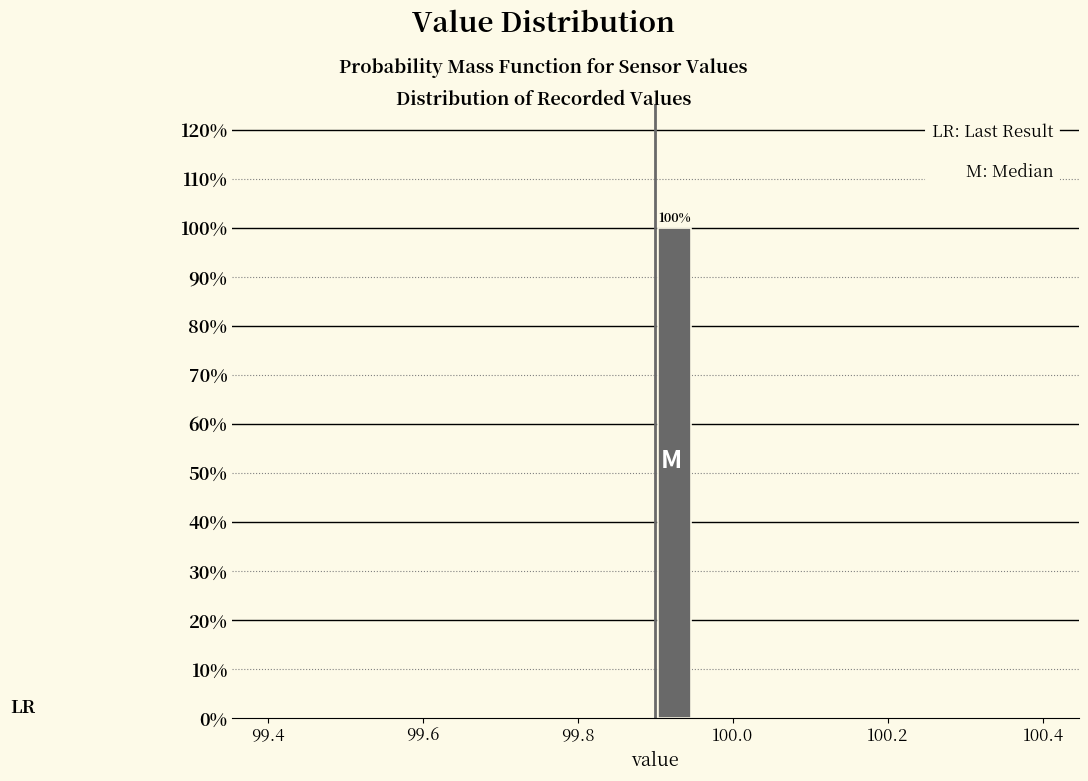

Read against the x-axis, roughly where is the centre of the tallest bar?

99.92